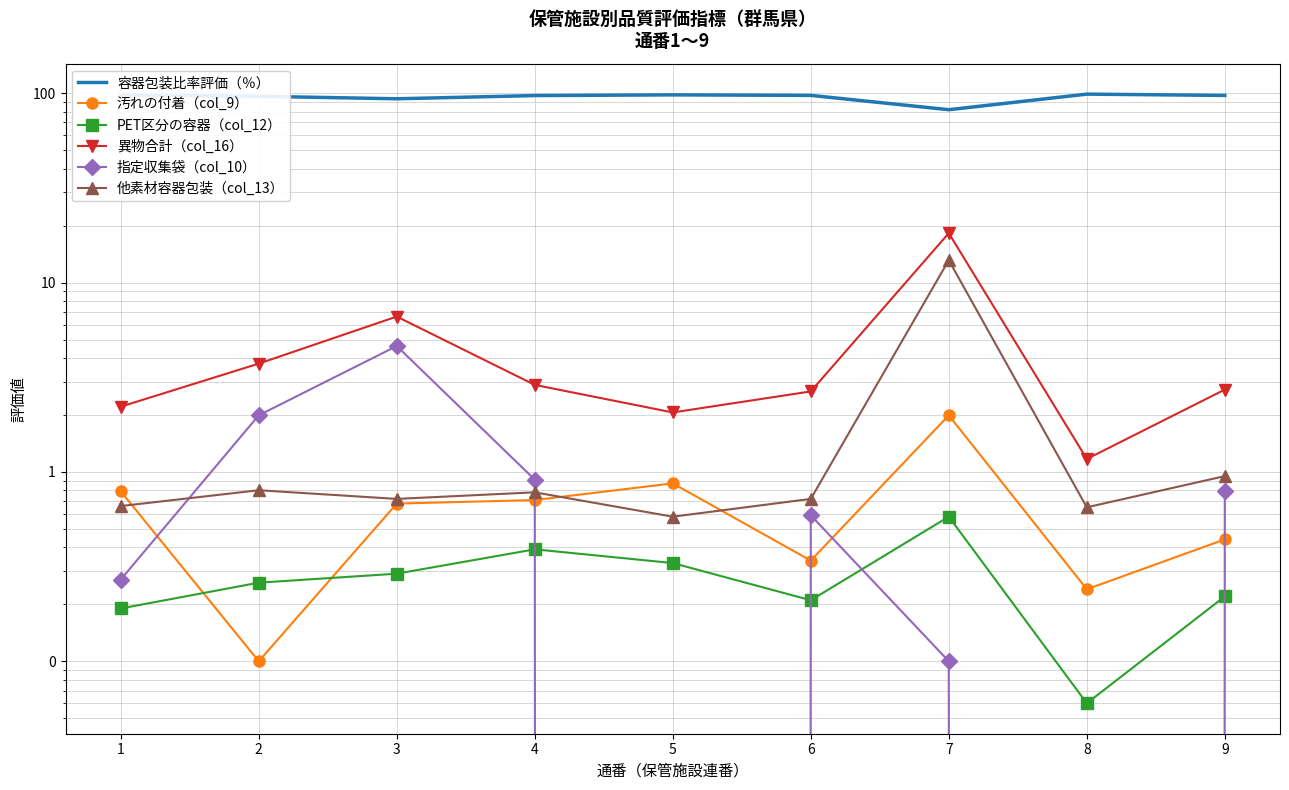

What is the maximum value shown in the chart?

98.8